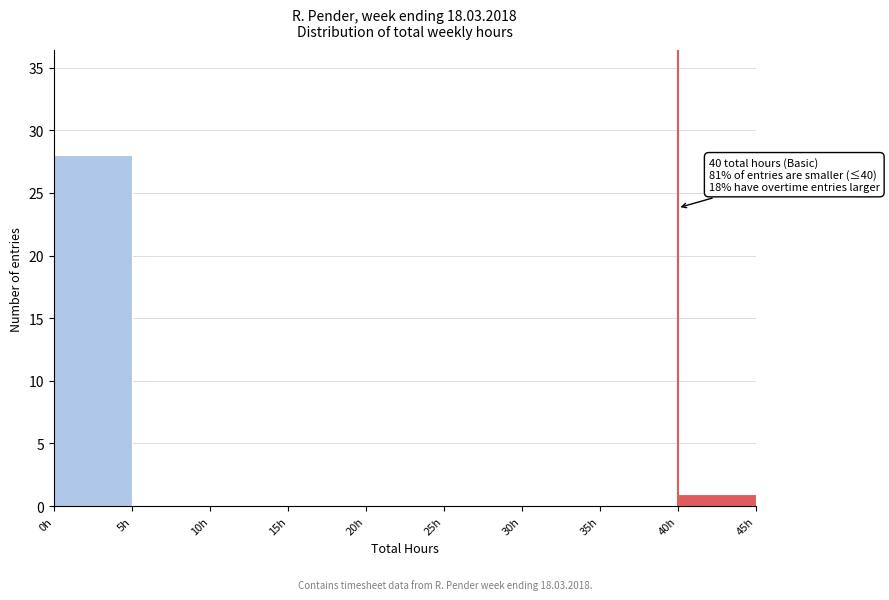

Over which range of the x-axis is the bar tallest?

0 to 5